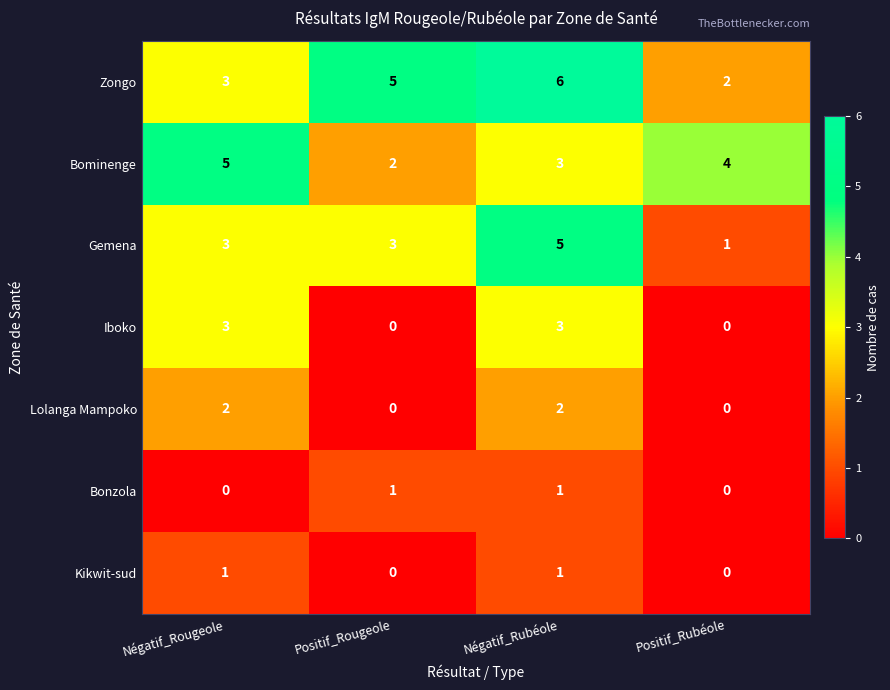

How many categories are shown in the chart?

4